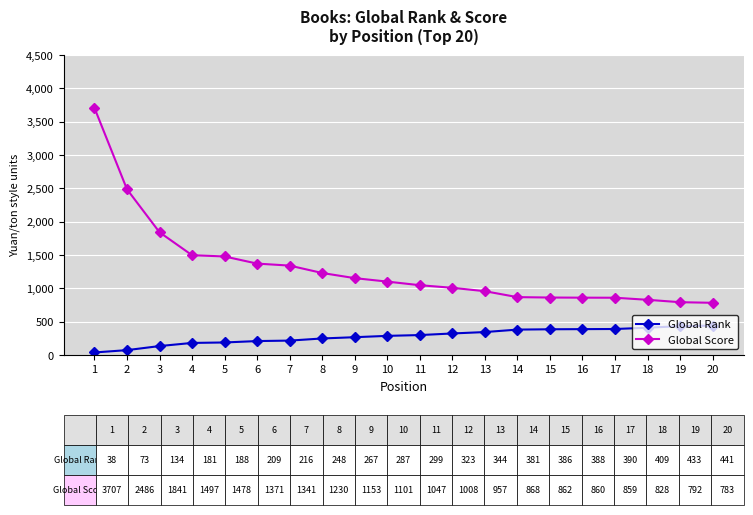

How many lines are shown in the chart?

2